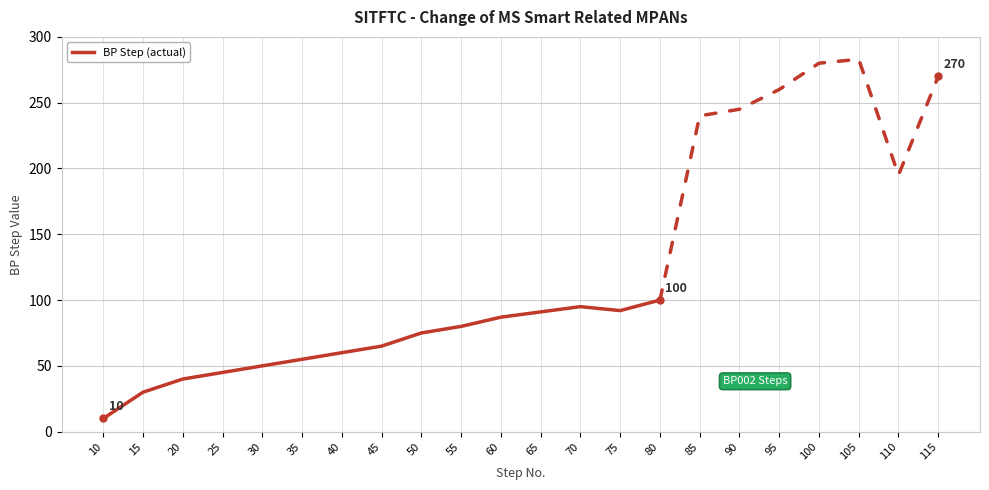

How many interior local valleys (lower than both neighbors) does the data have?

1